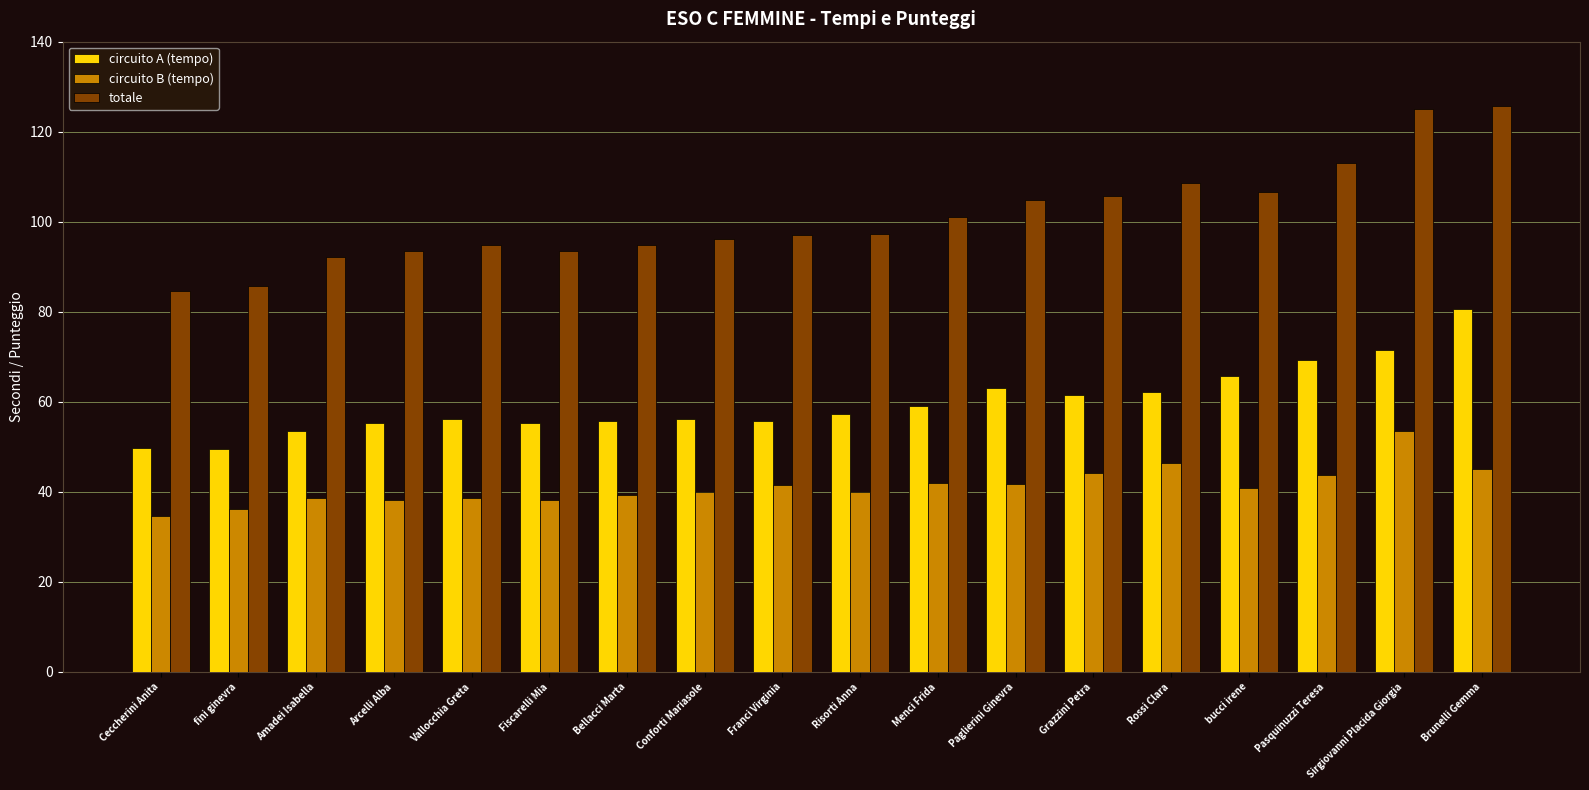

List the series in order of their overall mean, highest first.

totale, circuito A (tempo), circuito B (tempo)